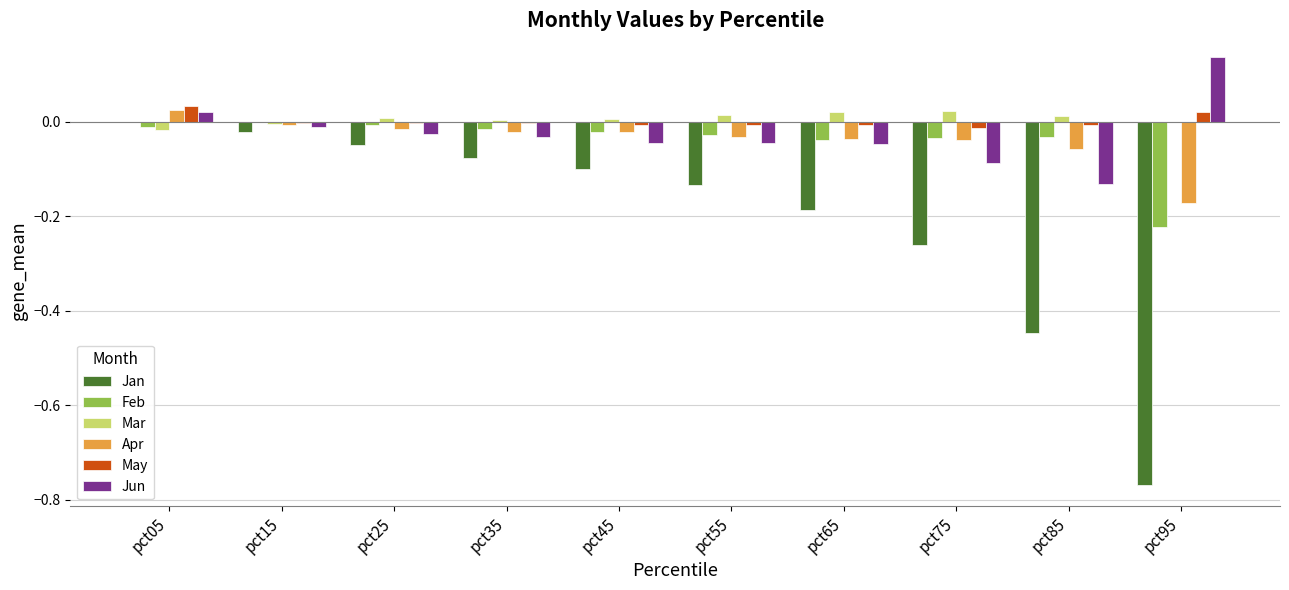

True or false: Jan has a value of -0.2 at pct55.

False